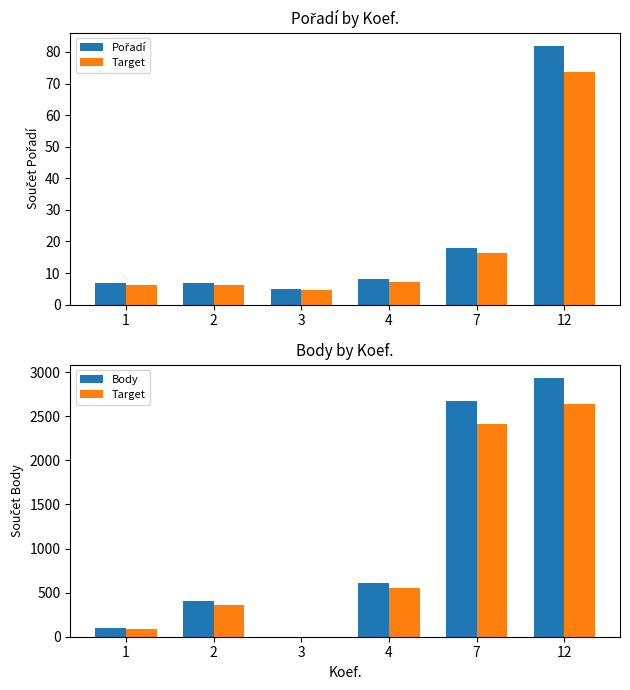

At how many categories does at least one series exceed 489?

3